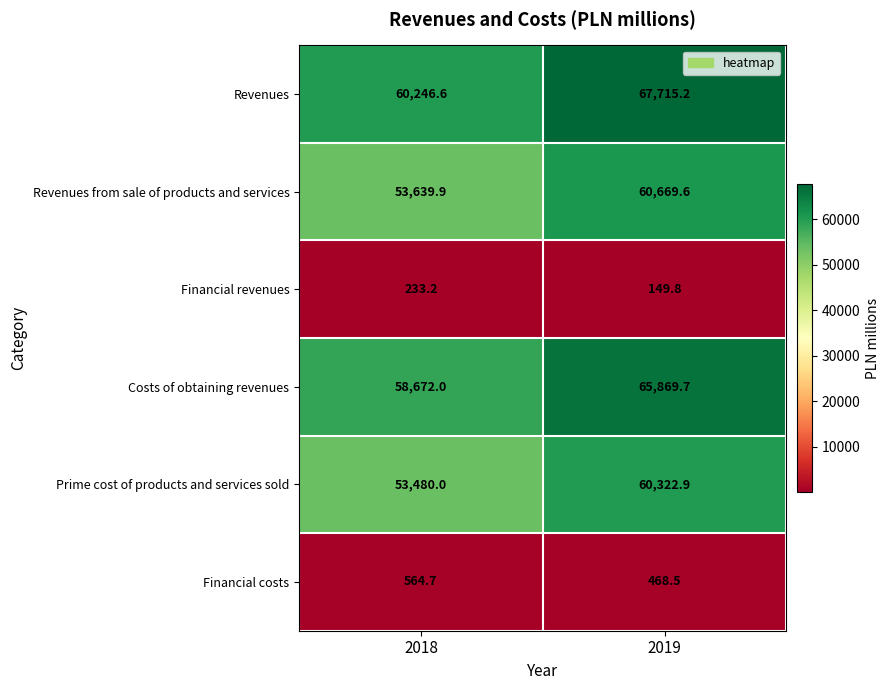

Count the number of data series in this chart.

6